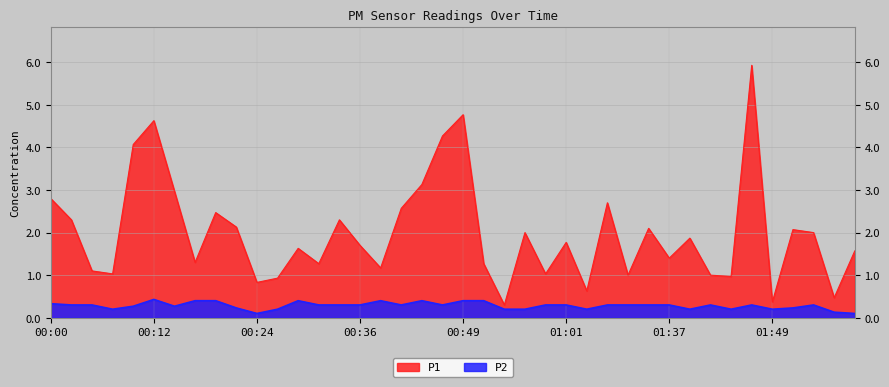

Which category has the lowest value in the P1 series?

00:54